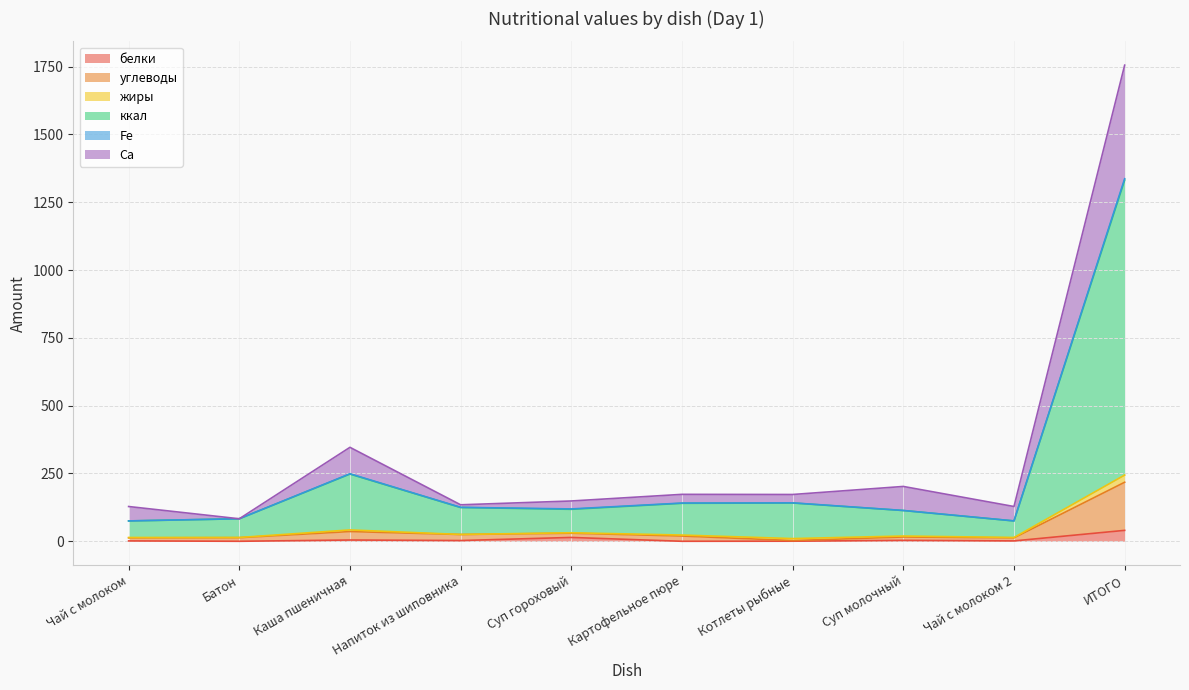

True or false: ккал has more than 0 points higher than both neighbors.

True